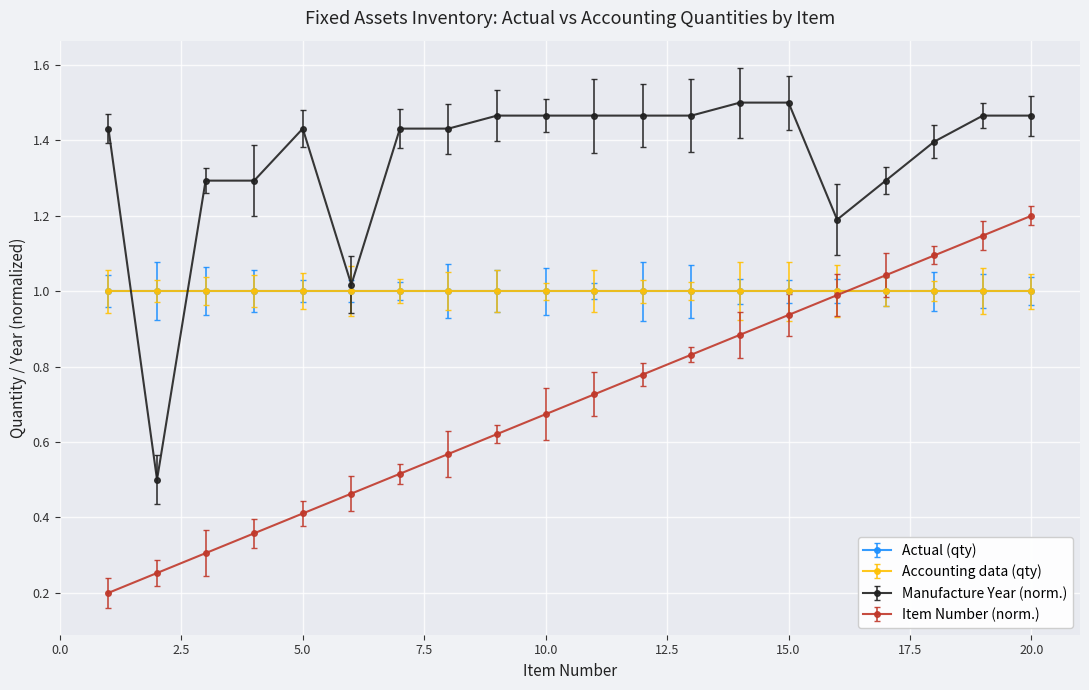

Which category has the highest value across all series?

14